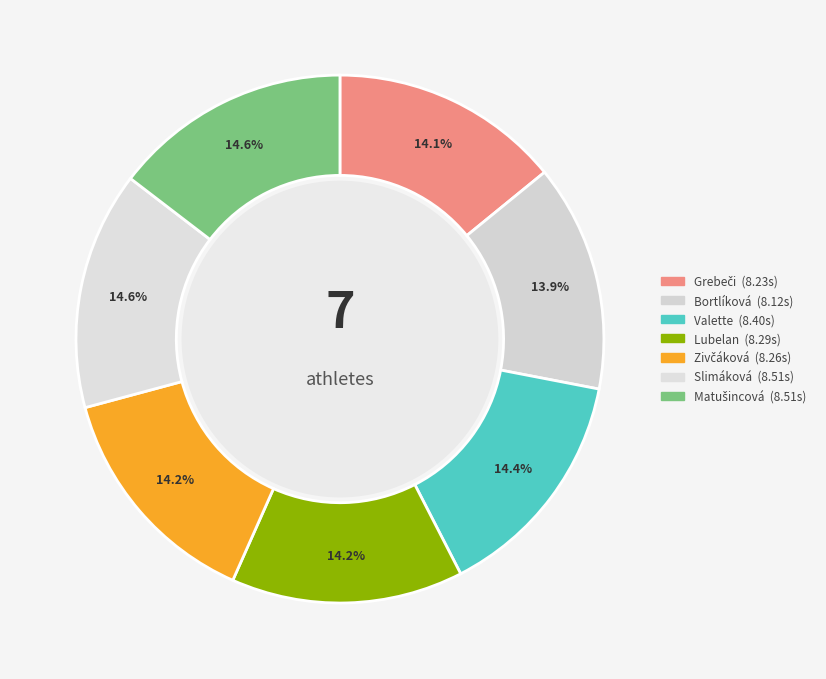

Which slice is the smallest?

Bortlíková Lucia